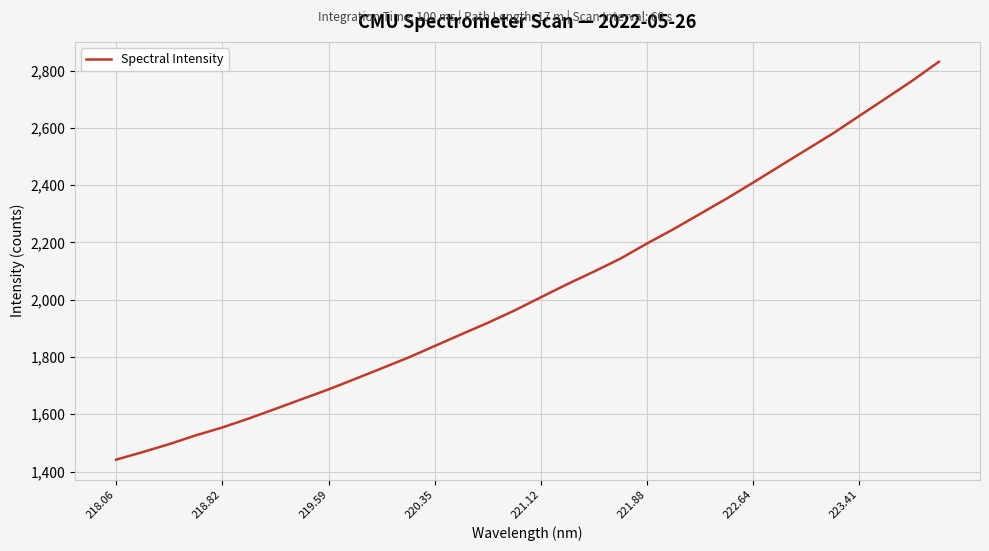

What is the maximum value shown in the chart?

2831.1